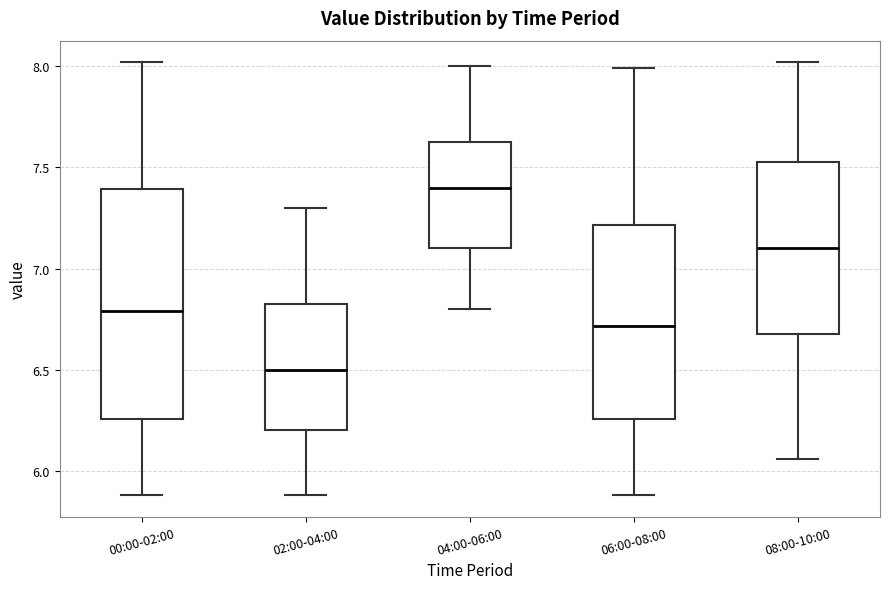

Where does the median line of the box for 00:00-02:00 sit on the y-axis? The values are not printed on the chart, so give them approximately, as read against the axis.

6.80